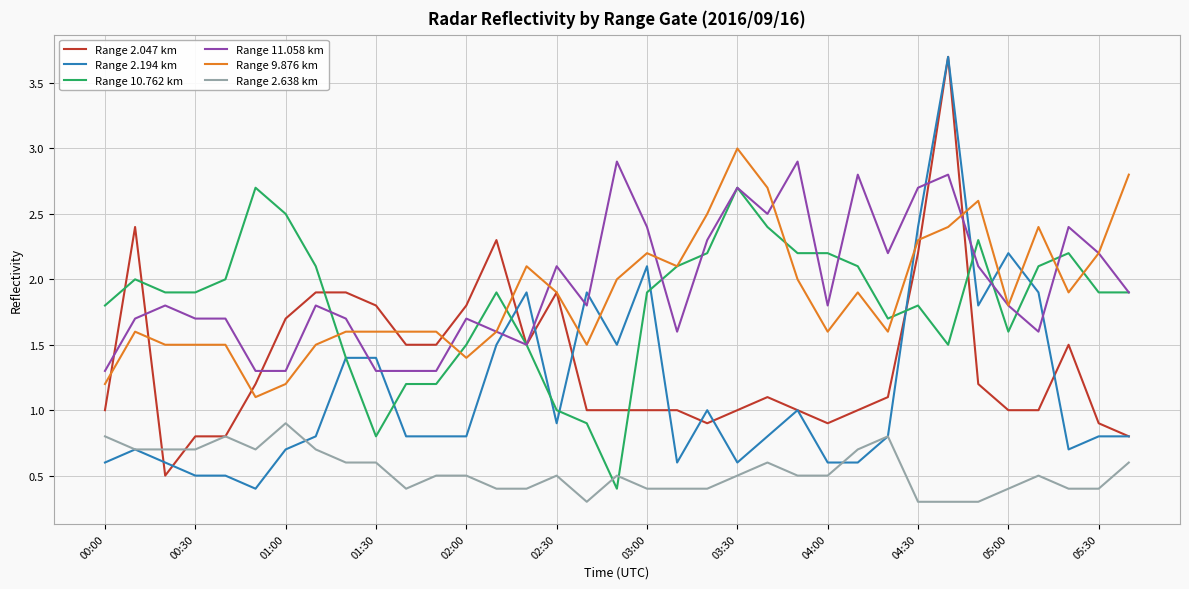

What is the average value of the Range 2.047 km series?

1.4